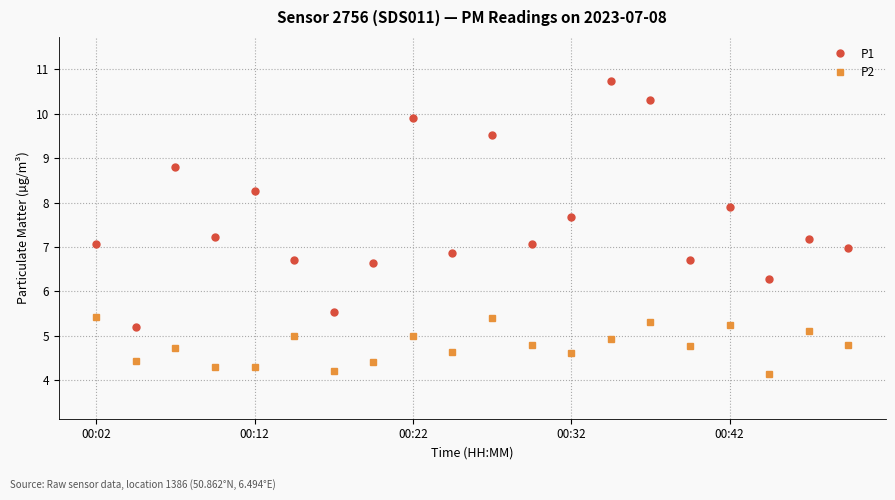

True or false: P2 and P1 intersect in this chart.

False